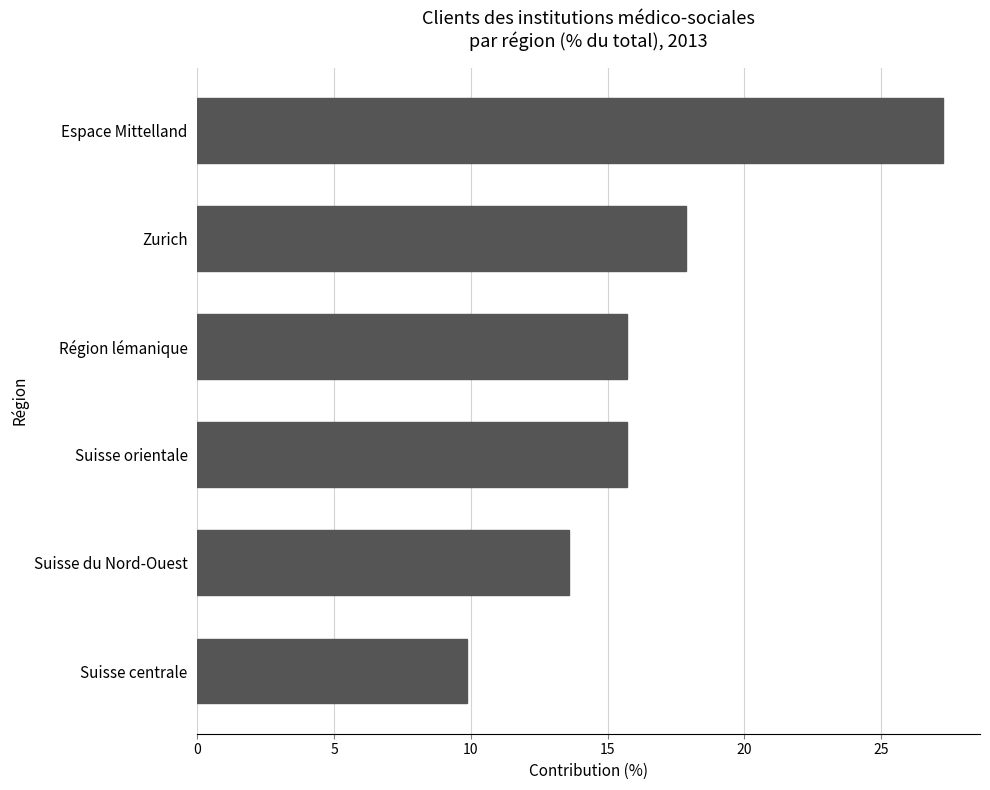

Reading bottom to top, what are all the values shown in this chart?

9.9	13.6	15.7	15.7	17.9	27.3